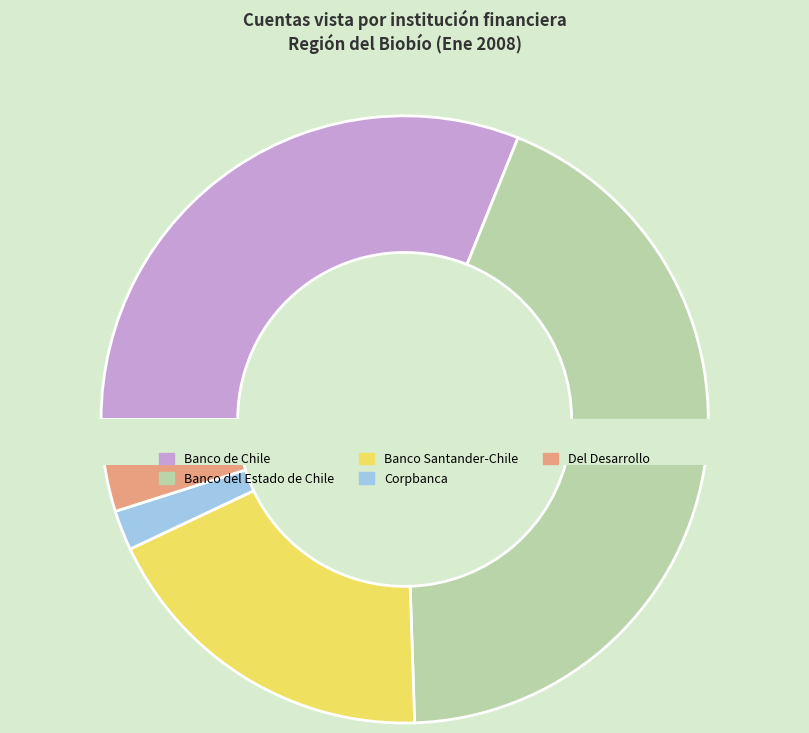

Count the number of slices in the pie.

5